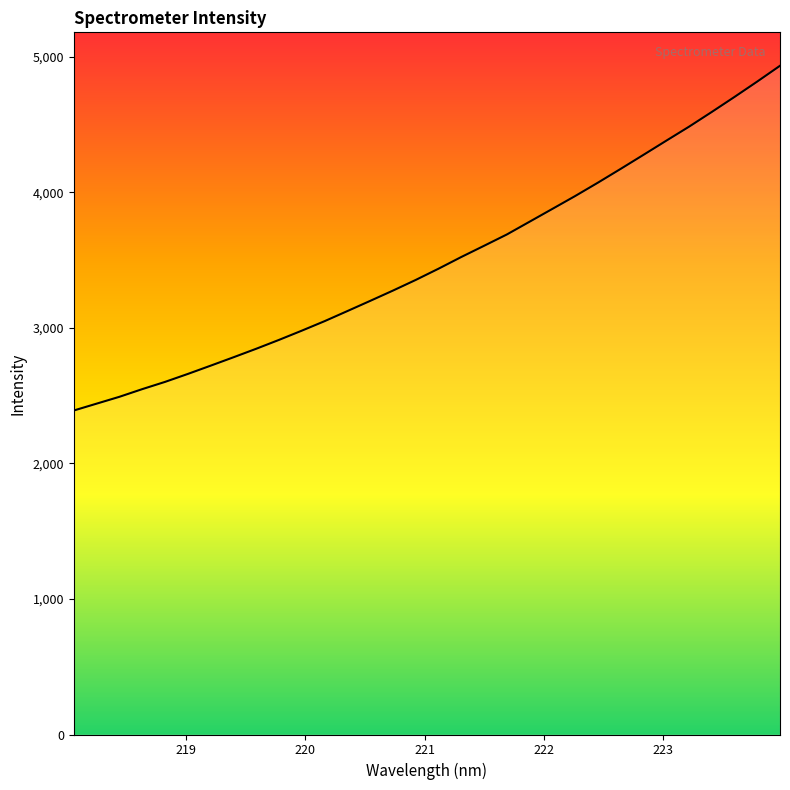

What is the average value?

3490.4